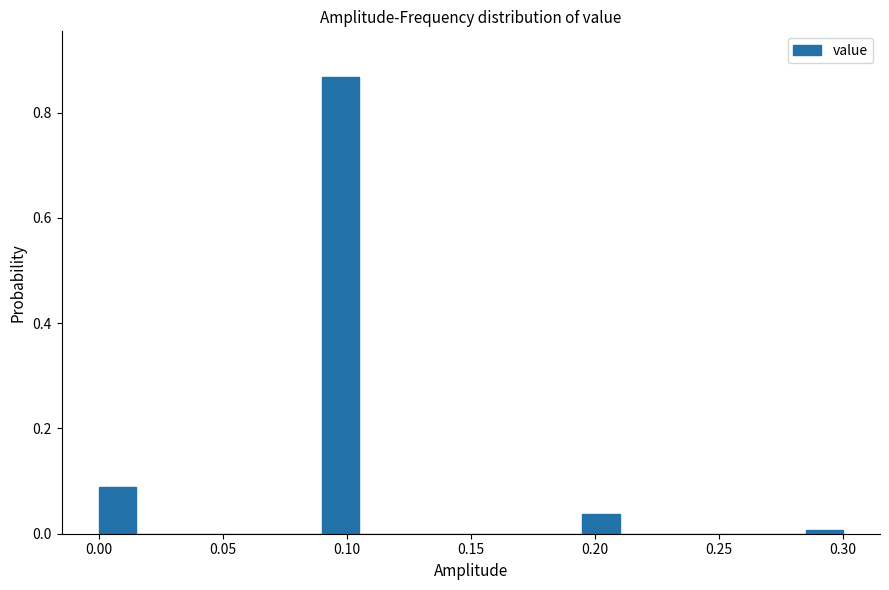

Around what value on the x-axis is the tallest bar? Give the approximate position of its centre, as read against the axis.

0.100